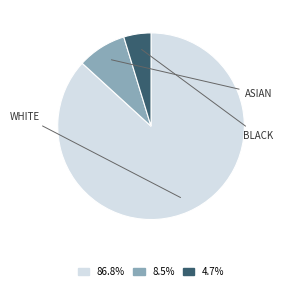

Does any single category account for the majority?

Yes